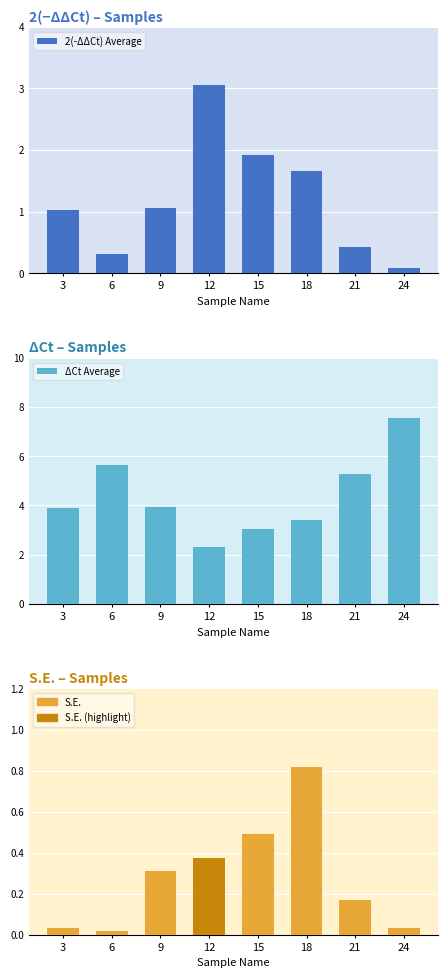

At which label does 2(-ΔΔCt) Average reach its peak?

12